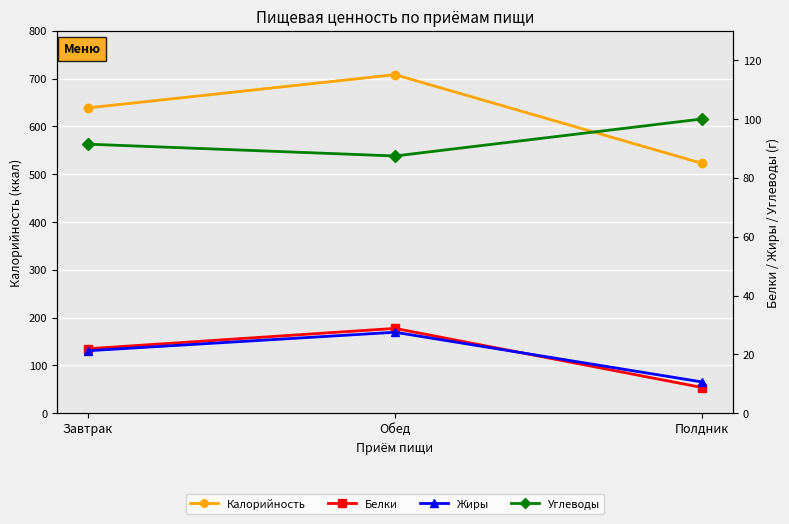

What are all the series names shown in the legend?

Калорийность, Белки, Жиры, Углеводы